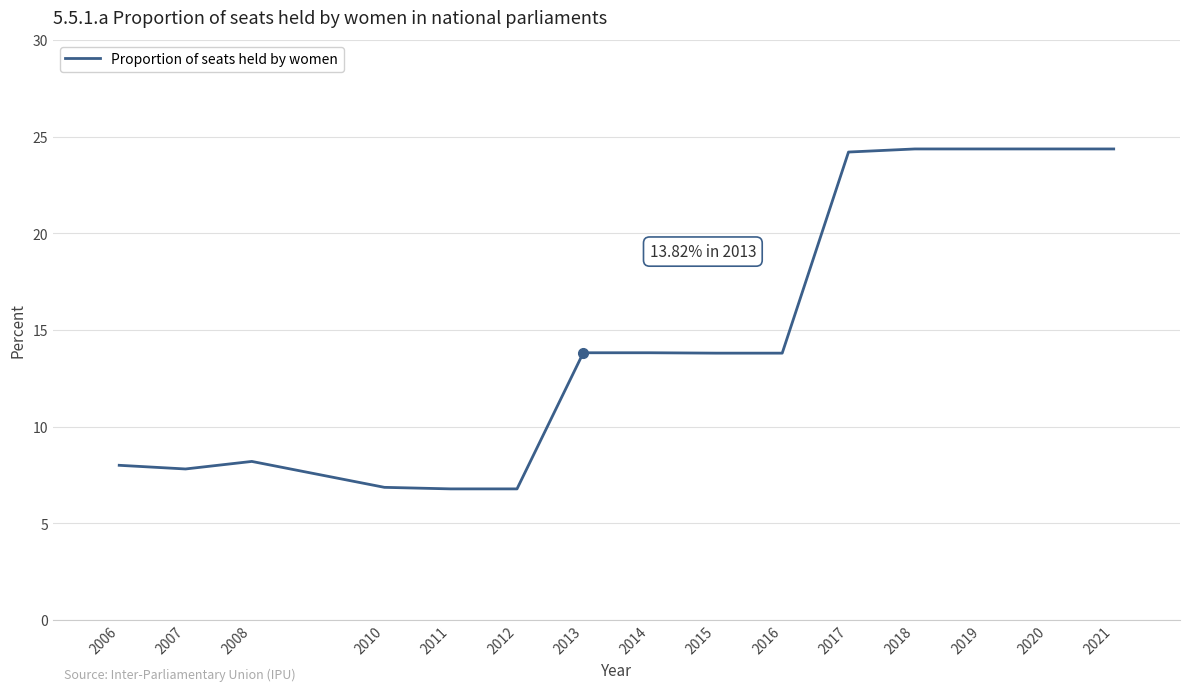

Where does the data first go above 13?

2013